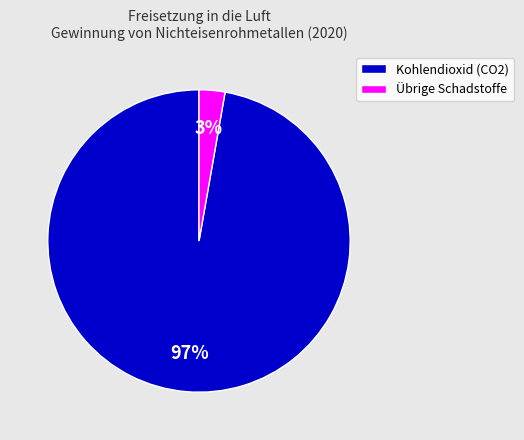

Which slice represents more than half of the pie?

Kohlendioxid (CO2)